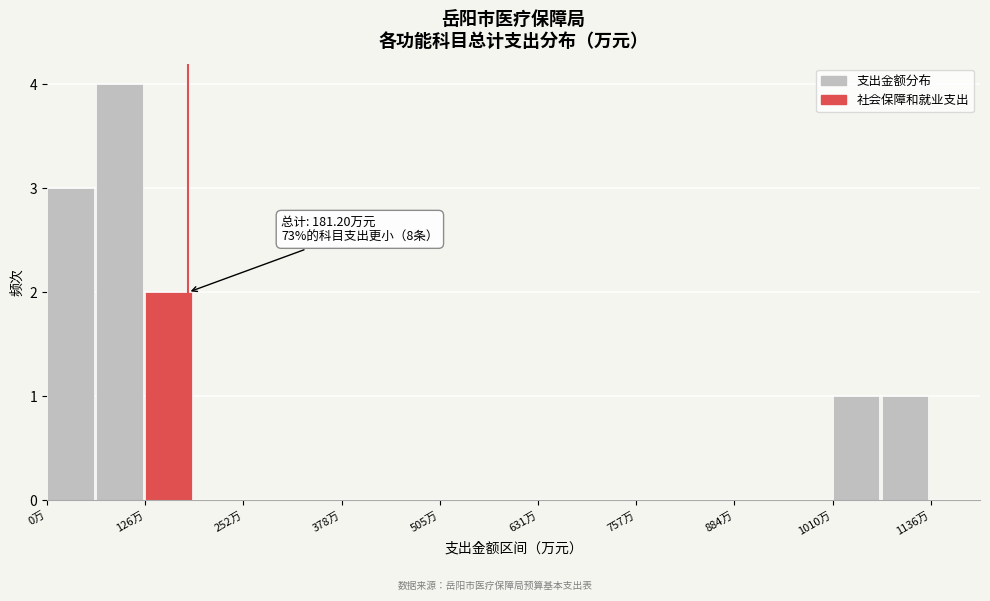

Around what value on the x-axis is the tallest bar? Give the approximate position of its centre, as read against the axis.

100